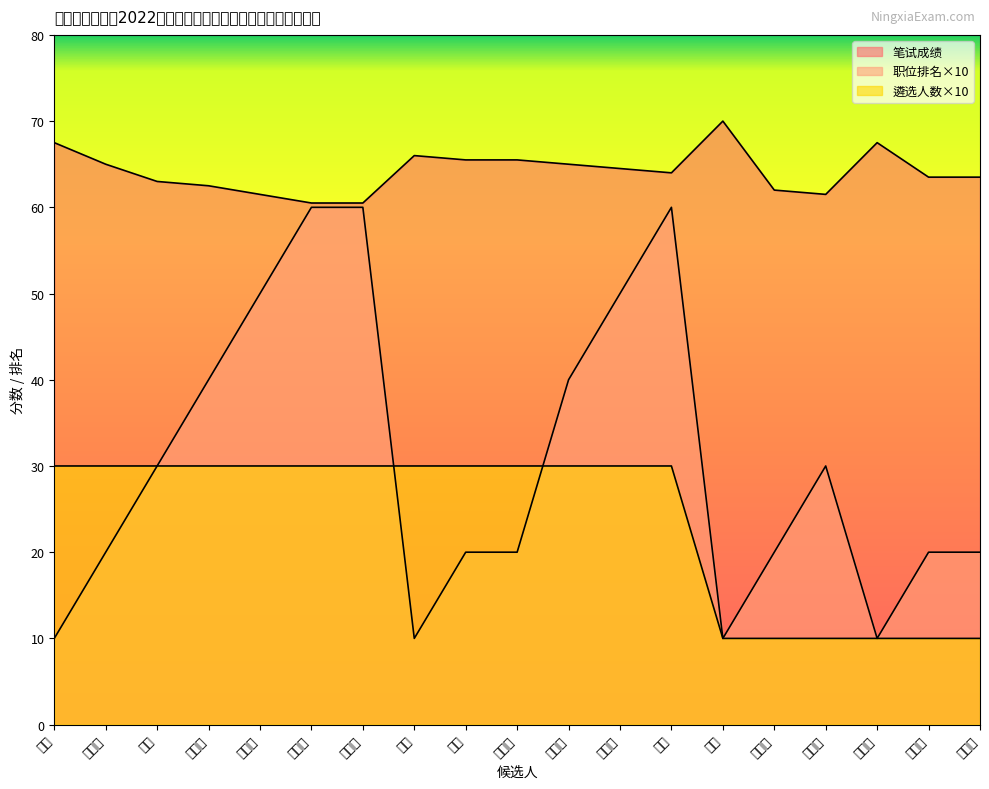

Is it true that 职位排名 equals 5.0 at 杨晓青?

False